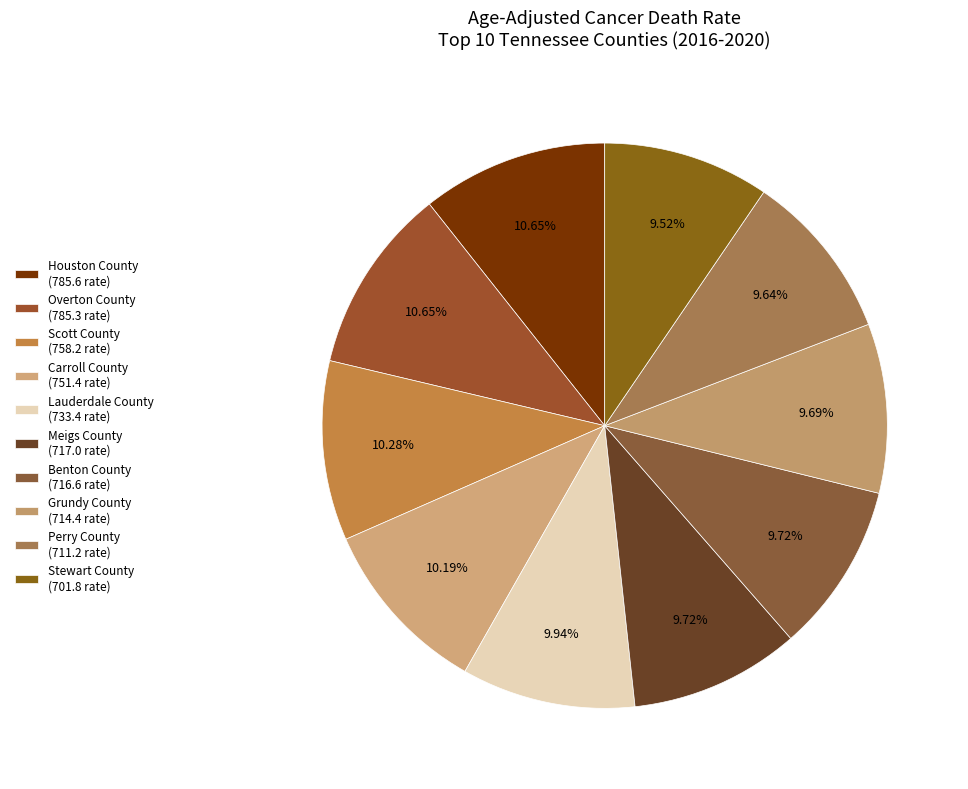

To the nearest percent, what is the combined percentage of Scott County and Benton County?

20%